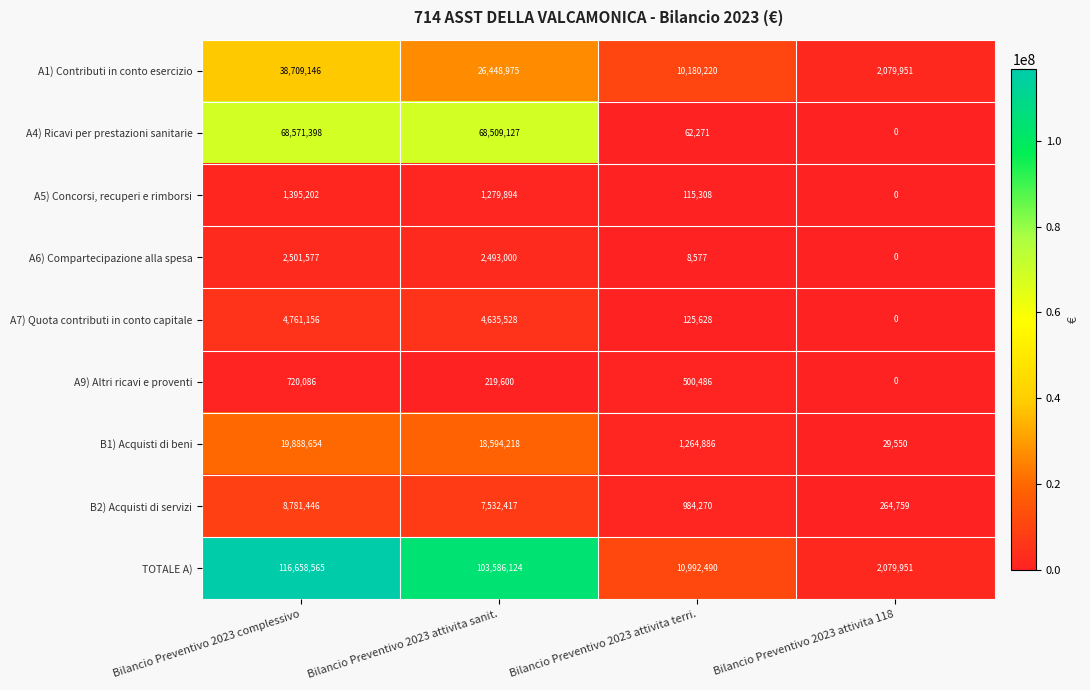

Between Bilancio Preventivo 2023 complessivo and Bilancio Preventivo 2023 attivita terri., which series saw the biggest shift?

TOTALE A)